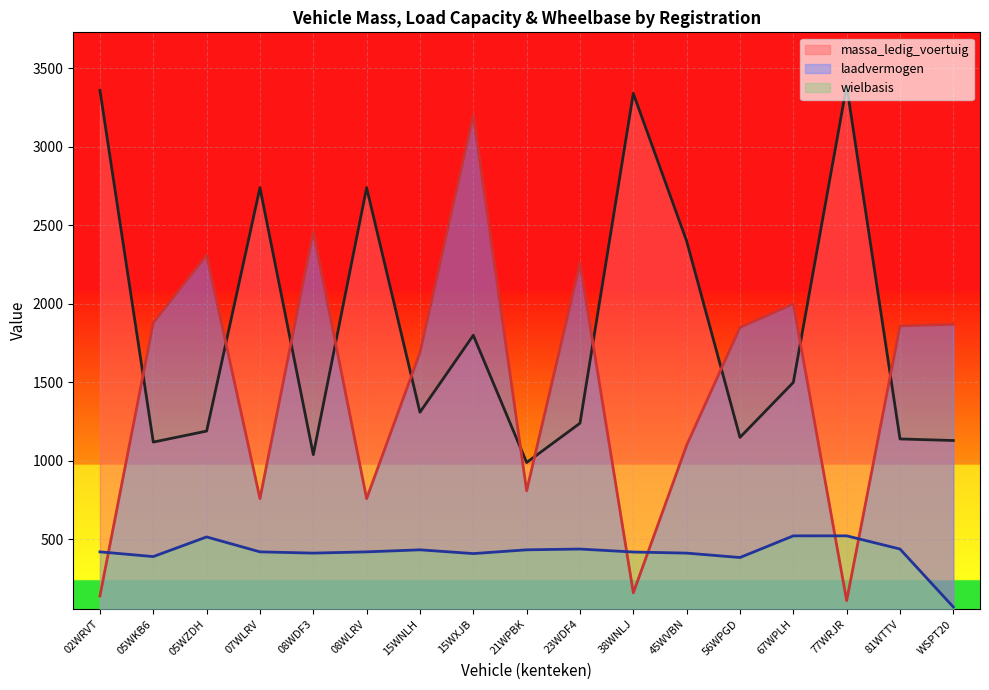

At how many categories does at least one series exceed 532?

17